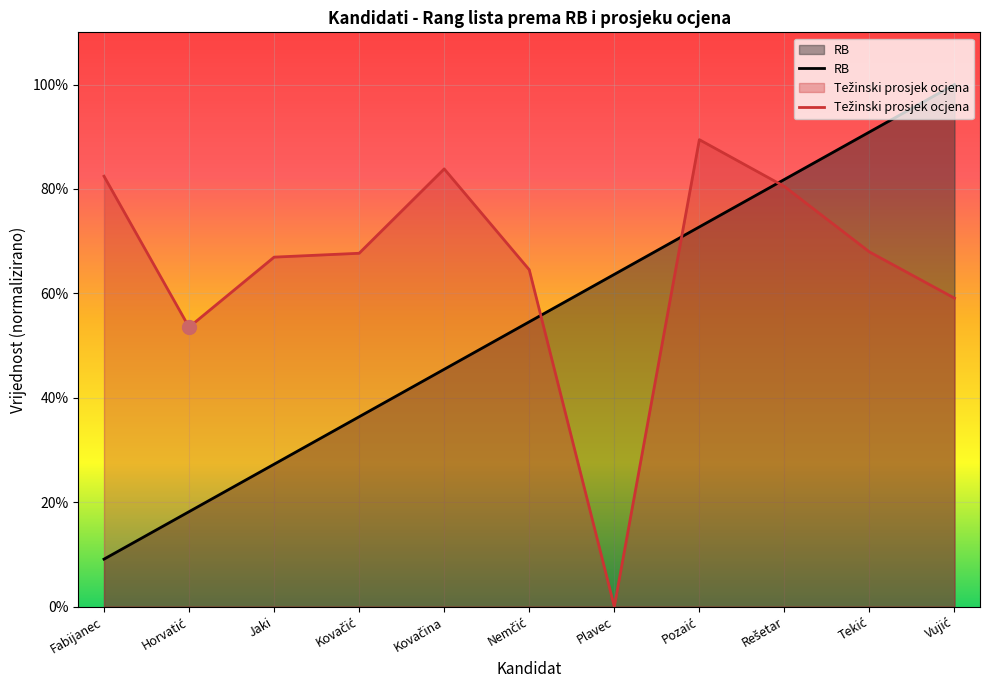

Which series has the widest spread of values?

RB